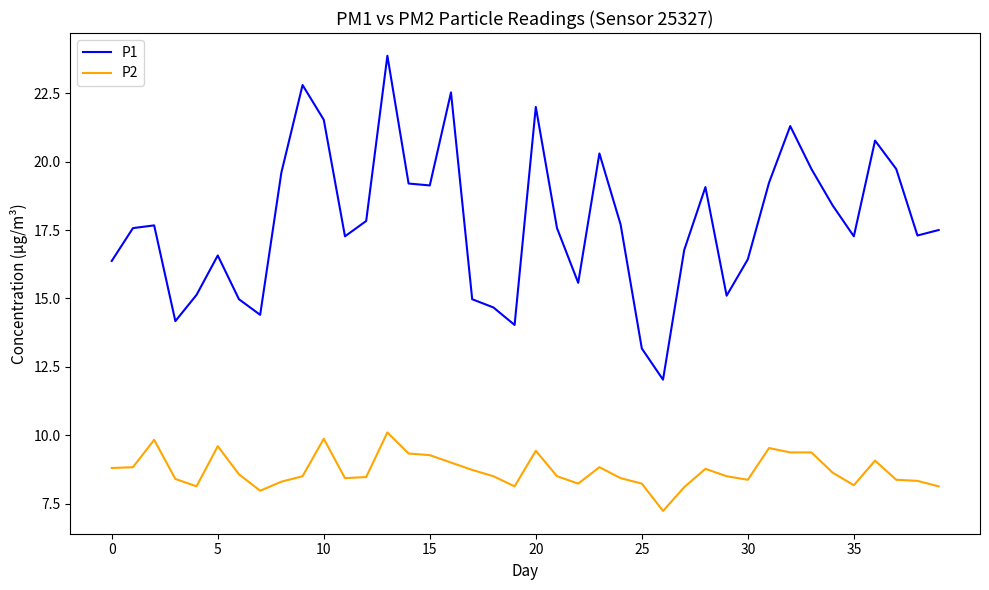

What are all the series names shown in the legend?

P1, P2